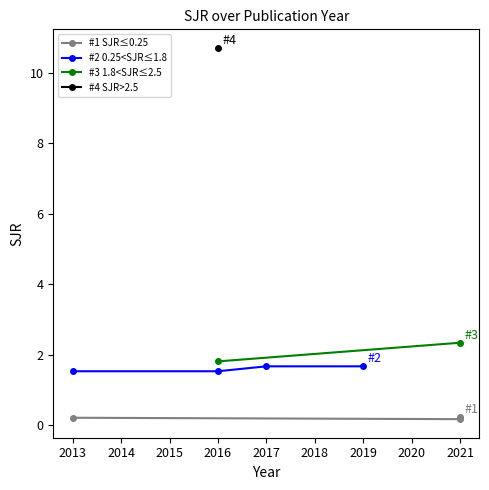

How many data points are above 1?

7